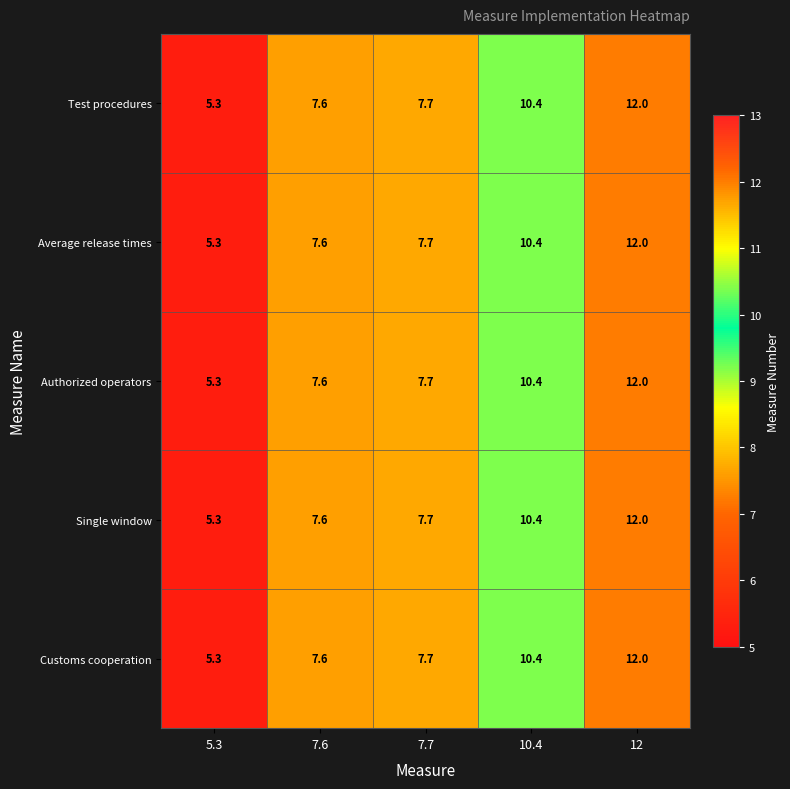

At which label is Customs cooperation closest to 8?

7.7